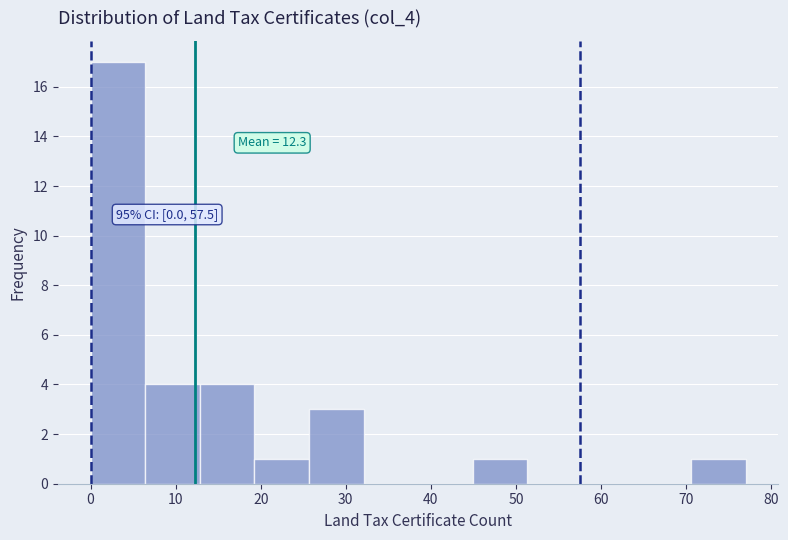

Over which range of the x-axis is the bar tallest?

0 to 6